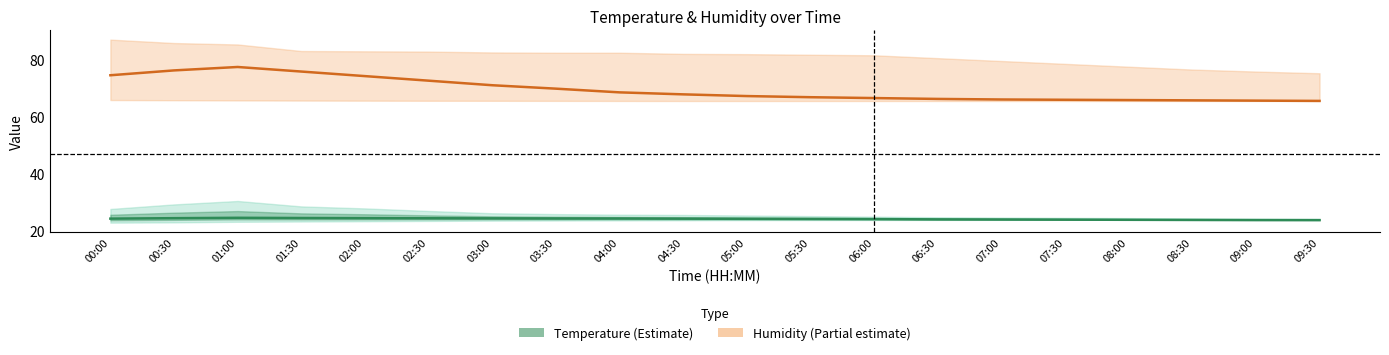

Is it true that Temperature equals 11.8 at 01:30?

False